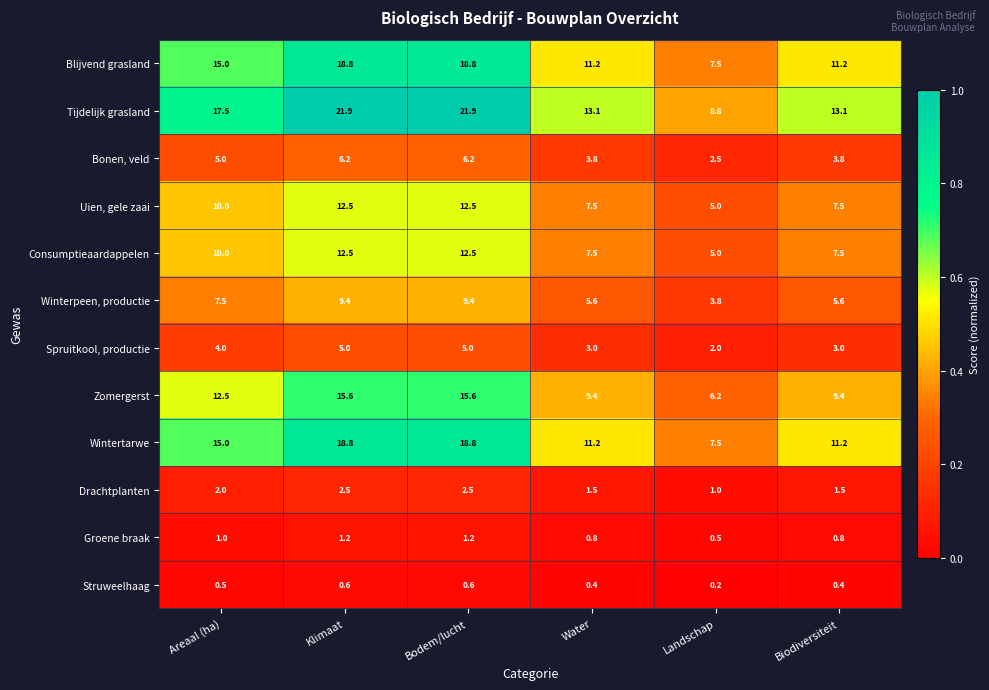

The Drachtplanten series shows 1.5 at Klimaat. True or false?

False